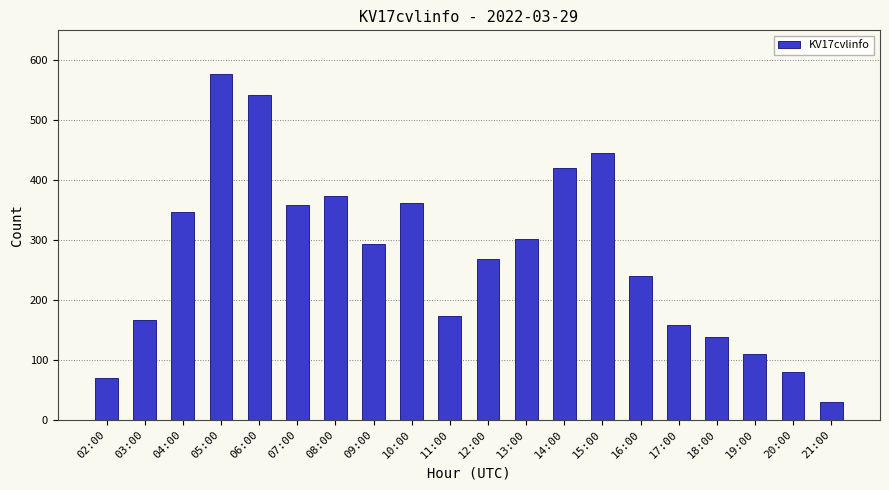

What is the label of the 10th bar from the right?

12:00